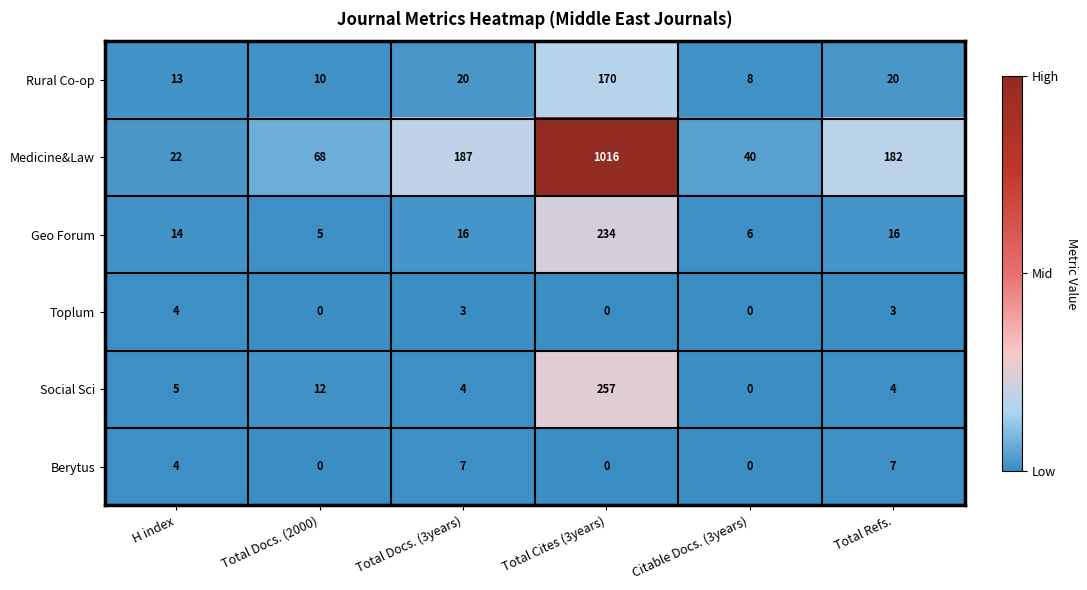

Which series has the largest range (max minus min)?

Medicine&Law